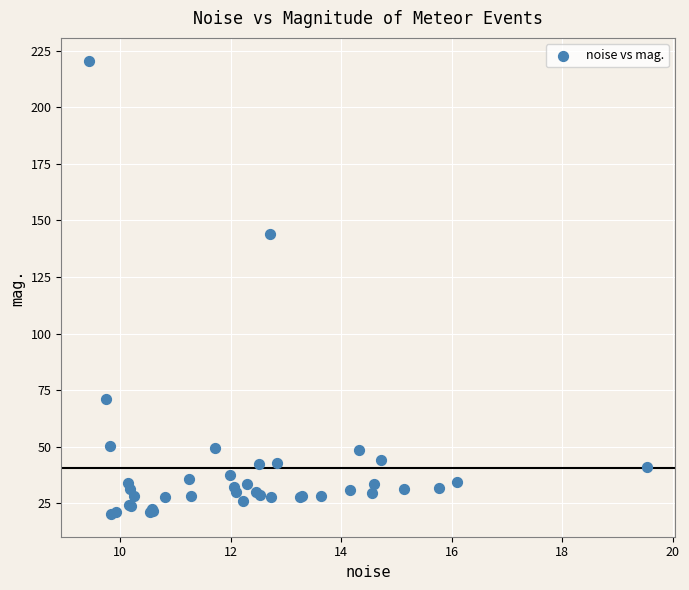

What Y value in the scatter plot is closest to 120?

144.2